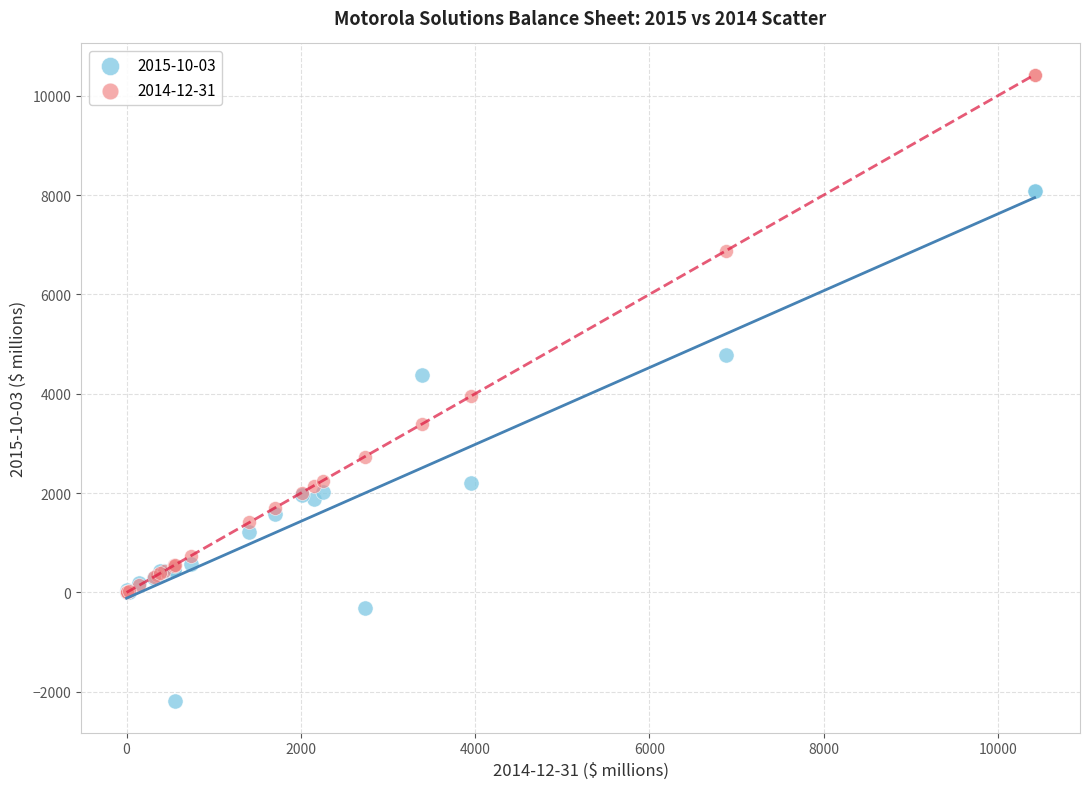

Which series has the largest Y range (max minus min)?

2014-12-31